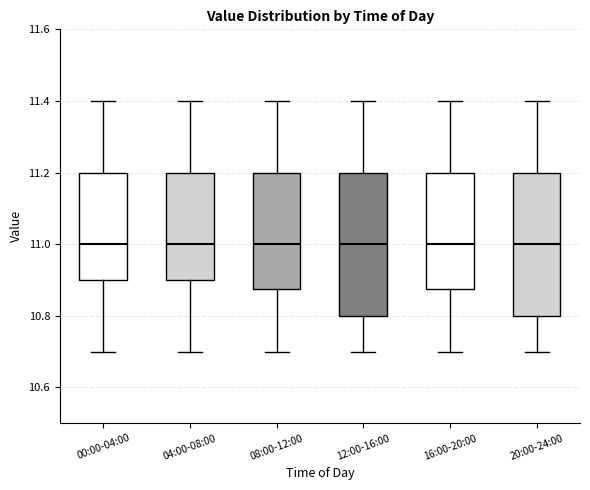

Reading left to right, transcribe this box plot: for each box, give where its median line is, the range the box spans, and where its two whiskers end, as read against the y-axis. The values are not printed on the chart, so give them approximately, as read against the axis.

00:00-04:00: median 11.00, box 10.90 to 11.20, whiskers 10.70 to 11.40
04:00-08:00: median 11.00, box 10.90 to 11.20, whiskers 10.70 to 11.40
08:00-12:00: median 11.00, box 10.88 to 11.20, whiskers 10.70 to 11.40
12:00-16:00: median 11.00, box 10.80 to 11.20, whiskers 10.70 to 11.40
16:00-20:00: median 11.00, box 10.88 to 11.20, whiskers 10.70 to 11.40
20:00-24:00: median 11.00, box 10.80 to 11.20, whiskers 10.70 to 11.40